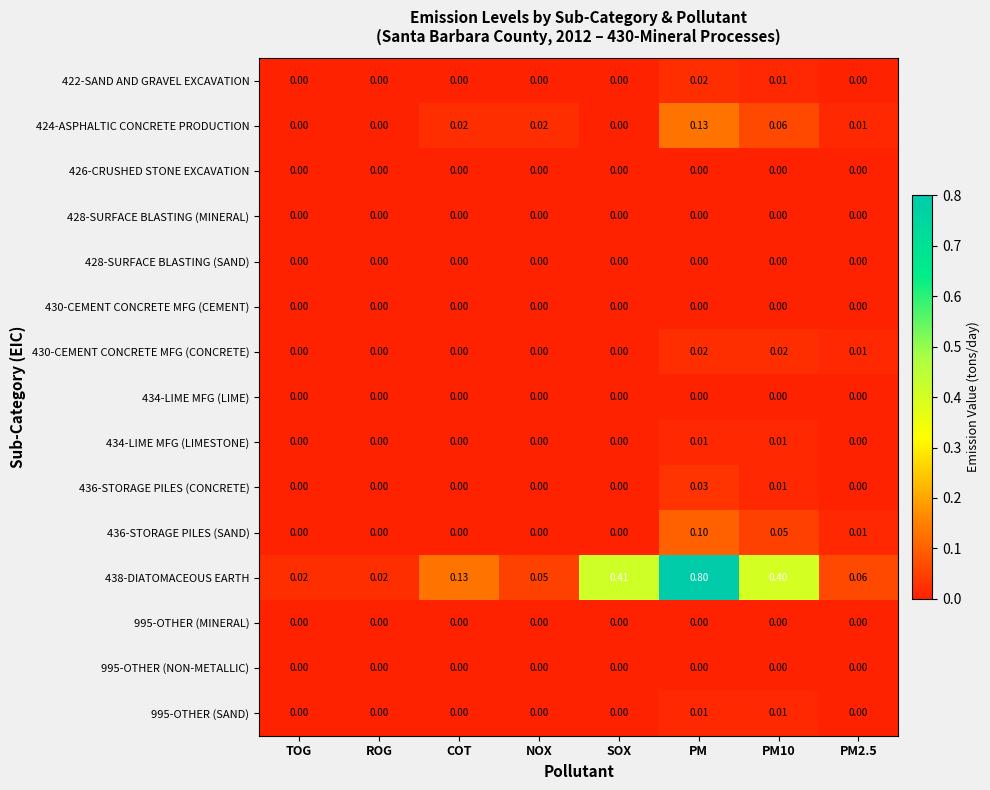

Which series has the largest total across all categories?

438-DIATOMACEOUS EARTH